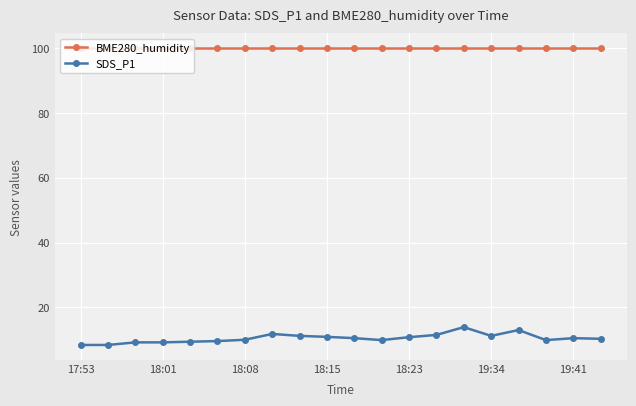

What is the average value of the SDS_P1 series?

10.5